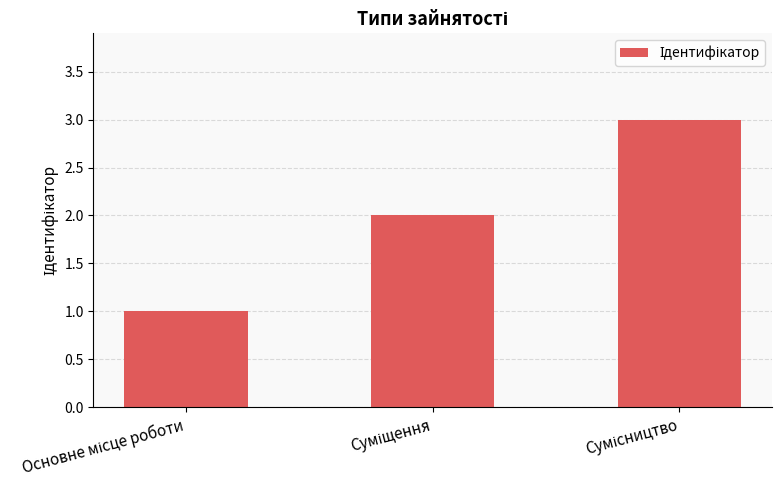

What is the minimum value shown in the chart?

1